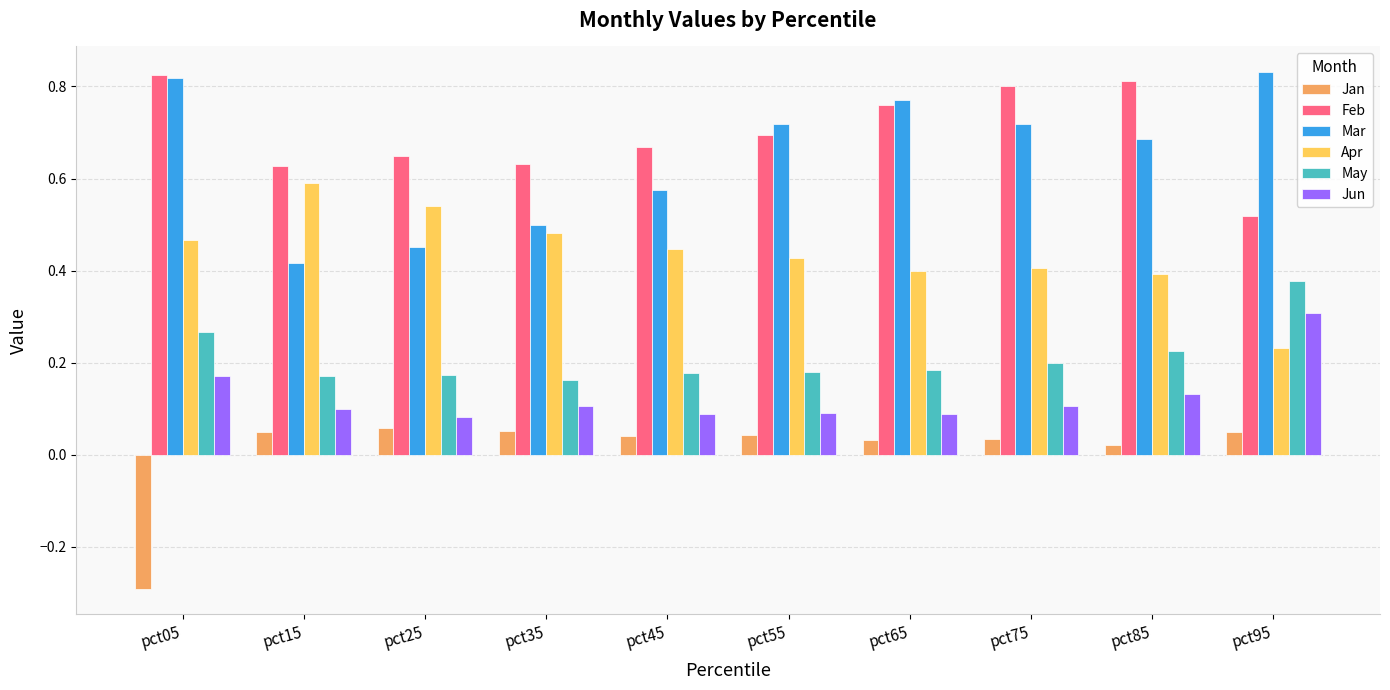

What is the difference between the highest and lowest values at pct05?

1.1